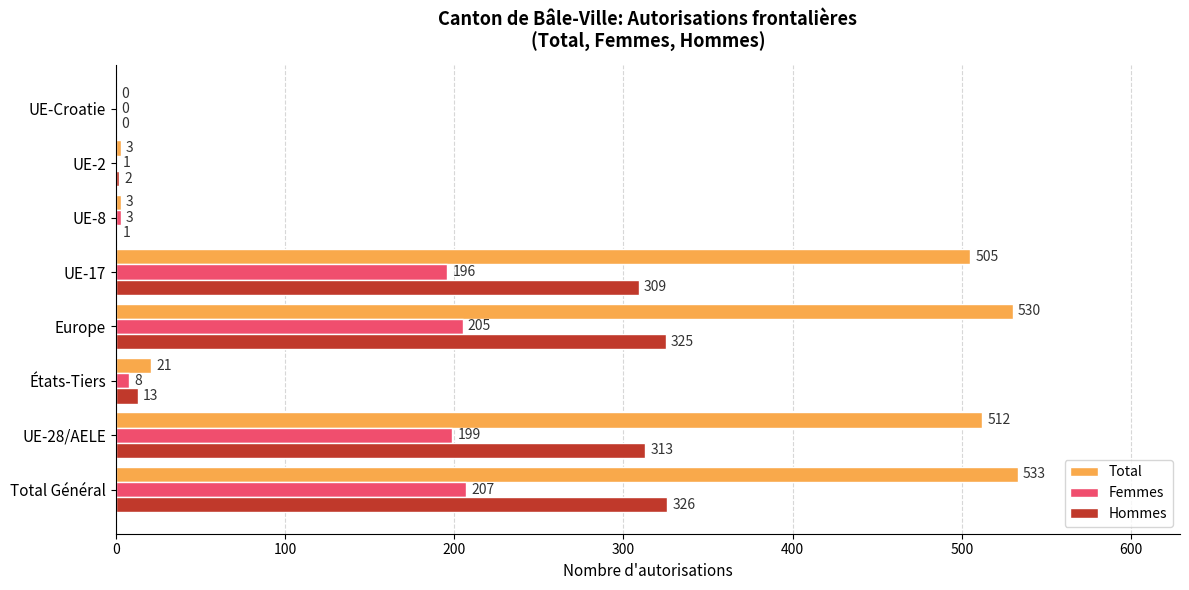

At which category is the sum across all series the highest?

Total Général